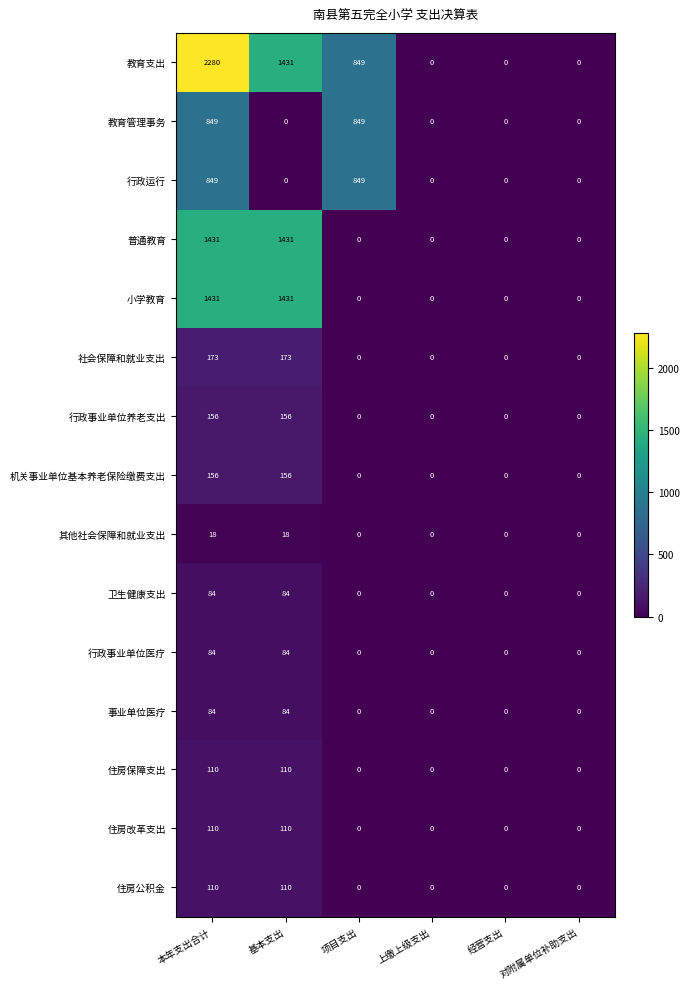

Which series has the largest range (max minus min)?

教育支出